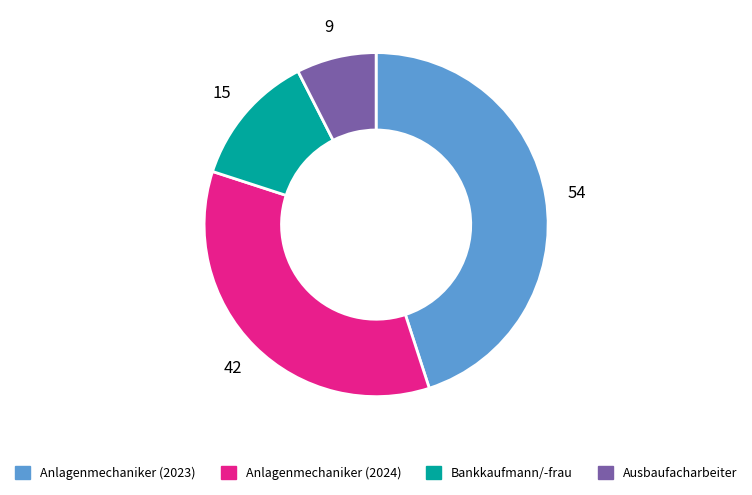

Is there any slice that represents more than half of the pie?

No